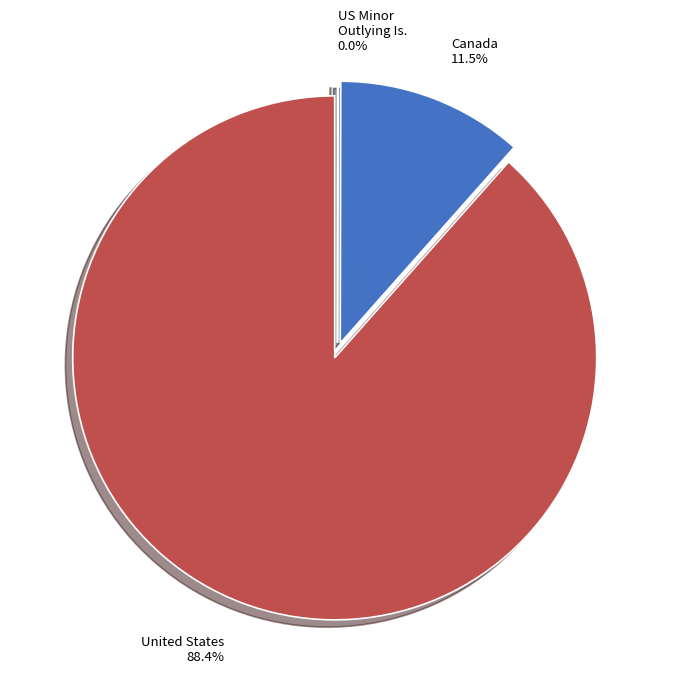

Does any single category account for the majority?

Yes